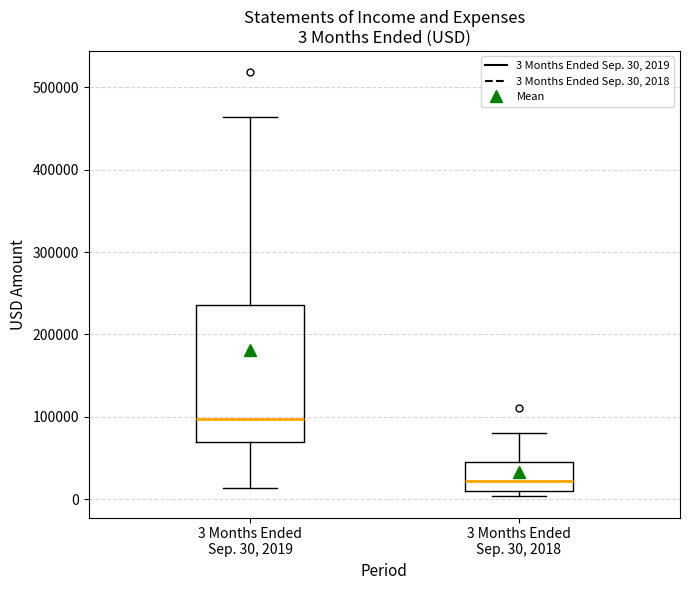

Which box is the tallest, from its lower edge to its upper edge?

3 Months Ended Sep. 30, 2019